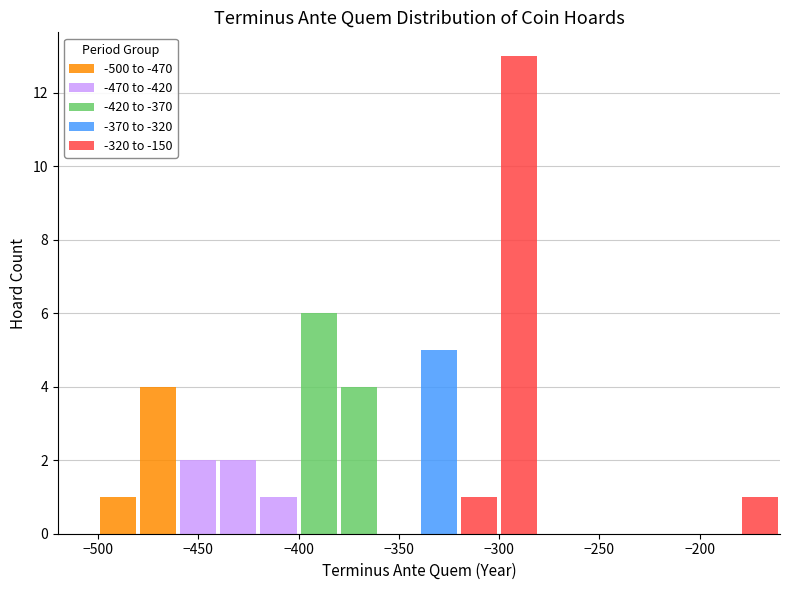

Reading left to right, transcribe this chart: for each stacked bar, give the range it covers on the x-axis and its total height. The values are not printed on the chart, so give them approximately, as read against the axis.

-520 to -500: 0
-500 to -480: 1
-480 to -460: 4
-460 to -440: 2
-440 to -420: 2
-420 to -400: 1
-400 to -380: 6
-380 to -360: 4
-360 to -340: 0
-340 to -320: 5
-320 to -300: 1
-300 to -280: 13
-280 to -260: 0
-260 to -240: 0
-240 to -220: 0
-220 to -200: 0
-200 to -180: 0
-180 to -160: 1